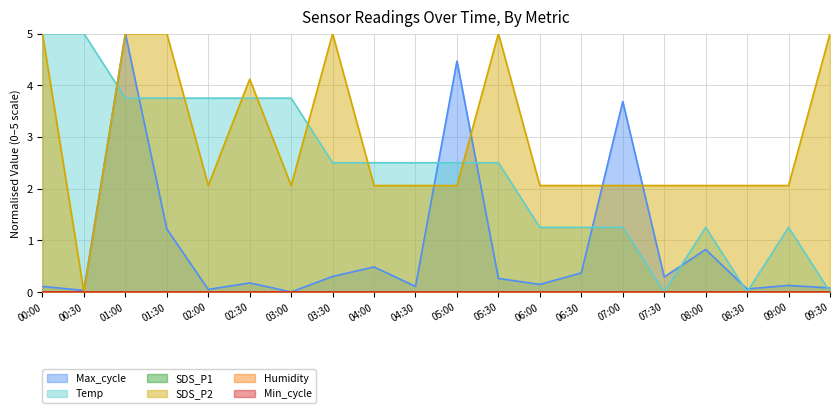

How many data points in Temp are above 2?

12